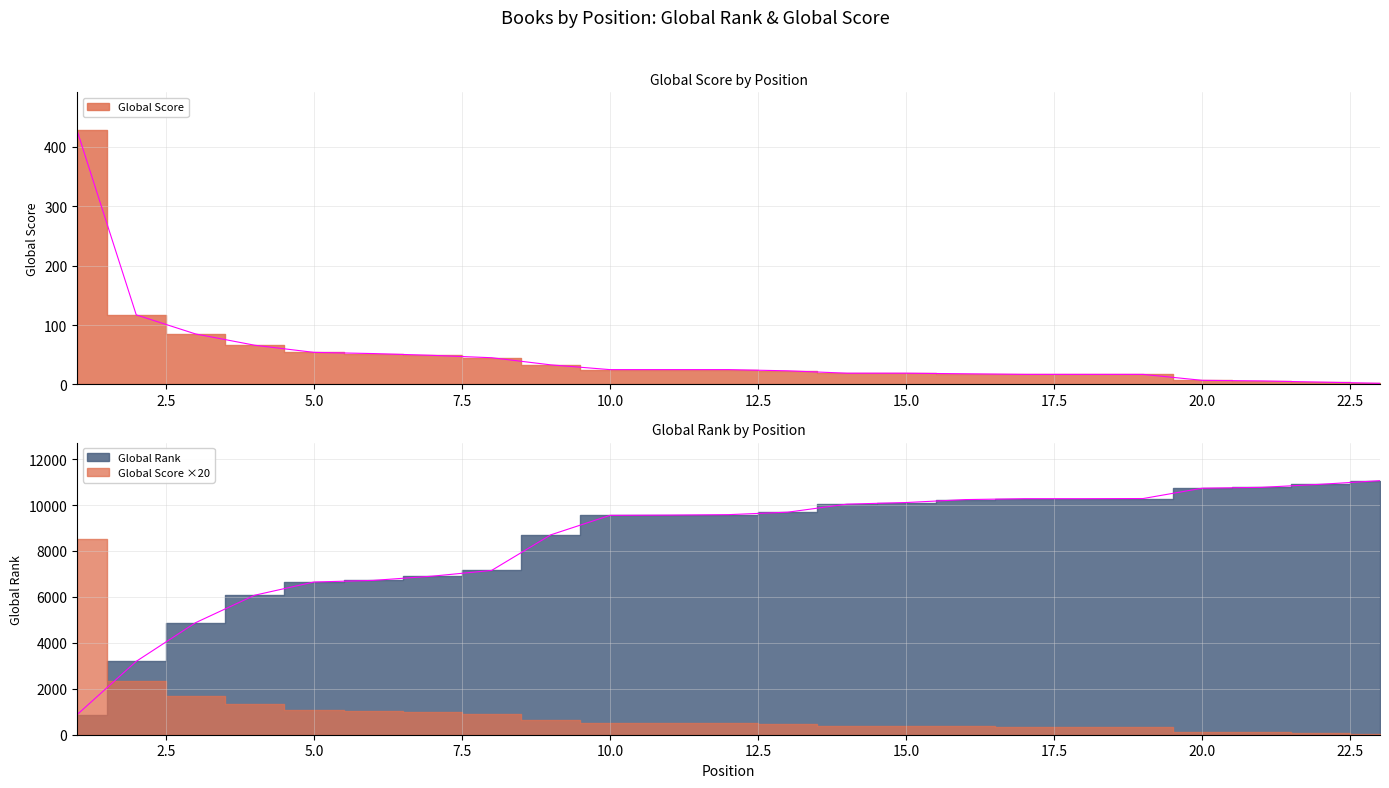

At how many categories does at least one series exceed 721?

23